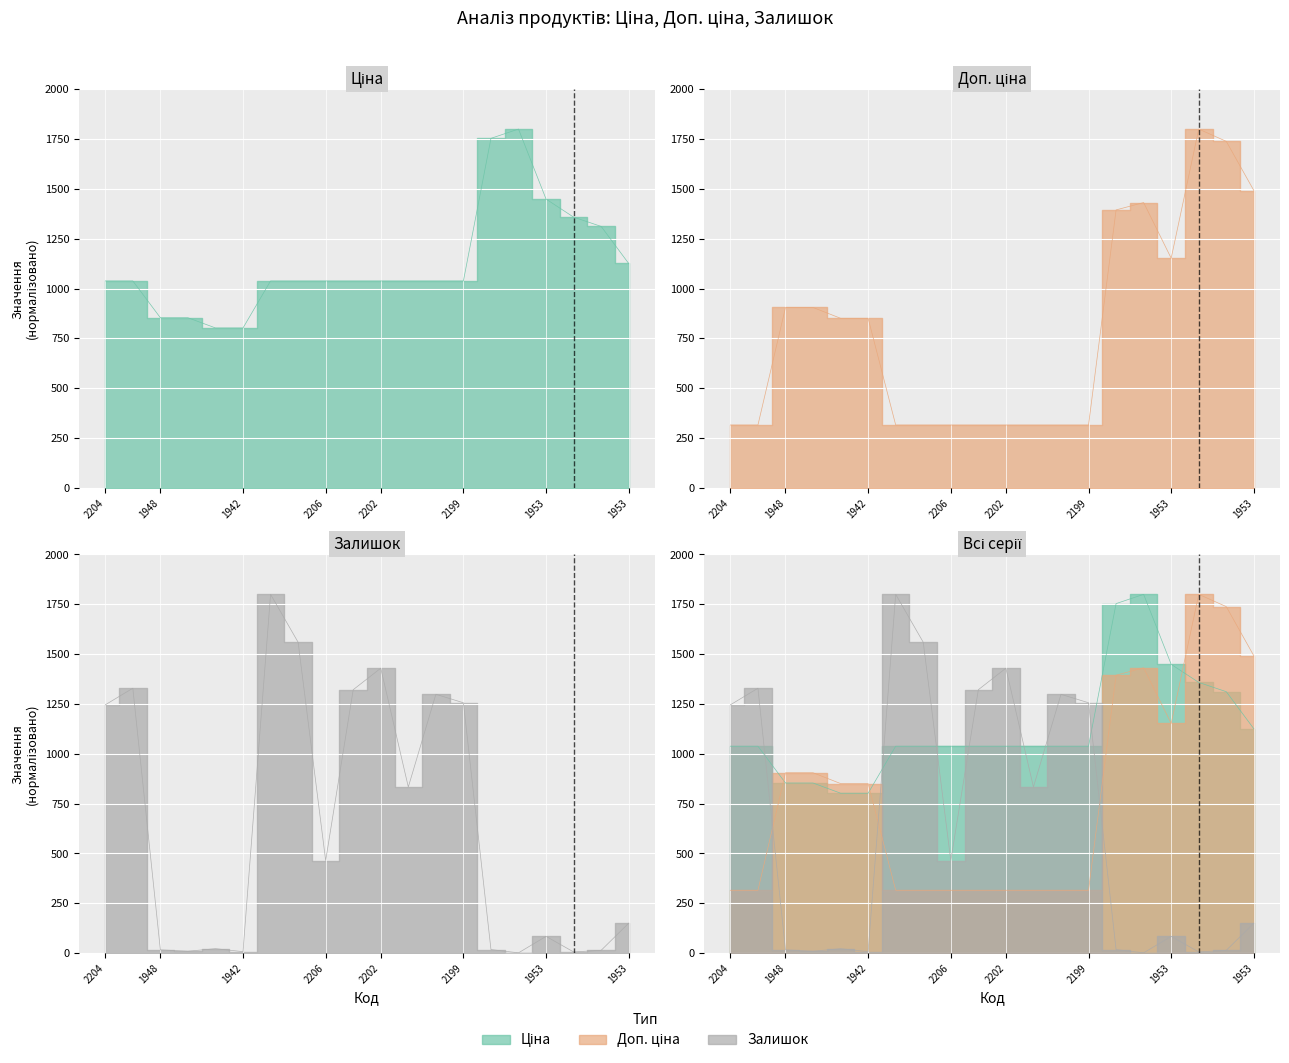

Count the number of categories in the chart.

20